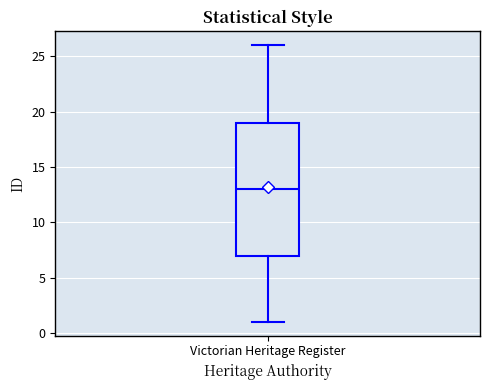

Read this box plot against the y-axis: the position of the median line, the range covered by the box, and the ends of both whiskers. The values are not printed on the chart, so give them approximately, as read against the axis.

median 13, box 7 to 19, whiskers 1 to 26